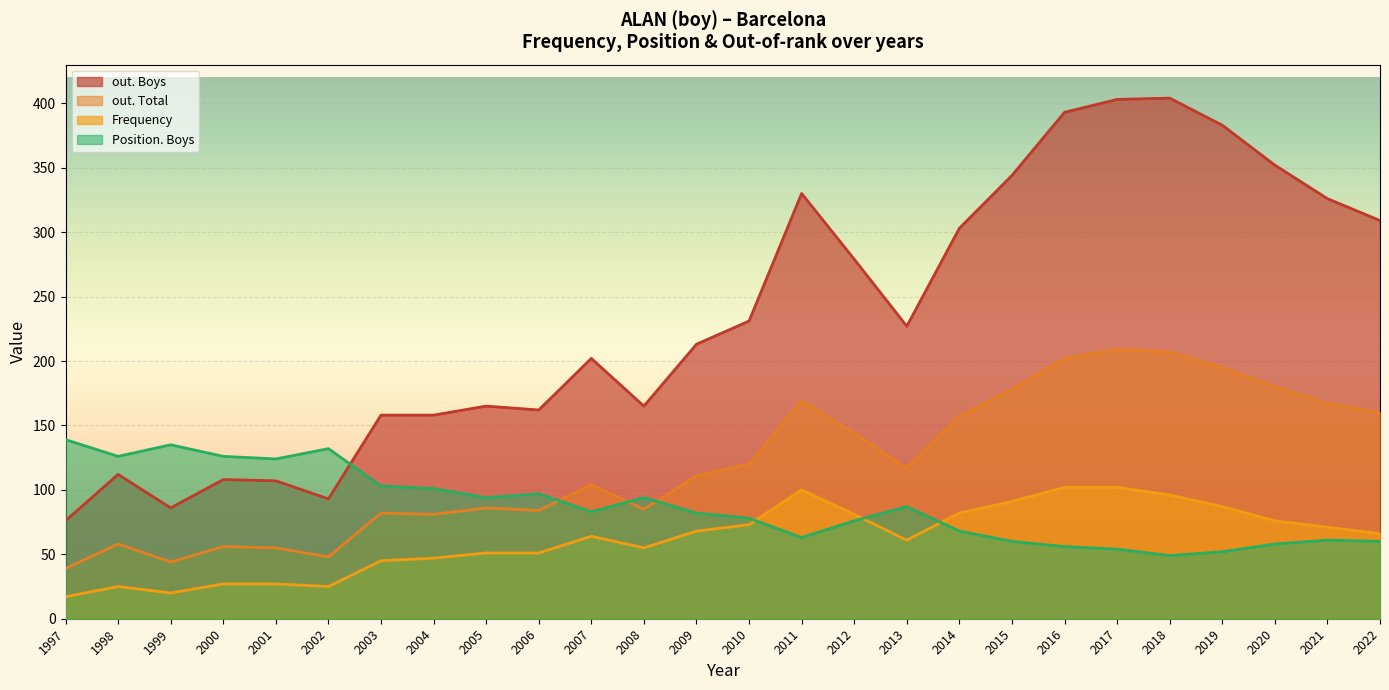

True or false: out. Boys and out. Total intersect in this chart.

False